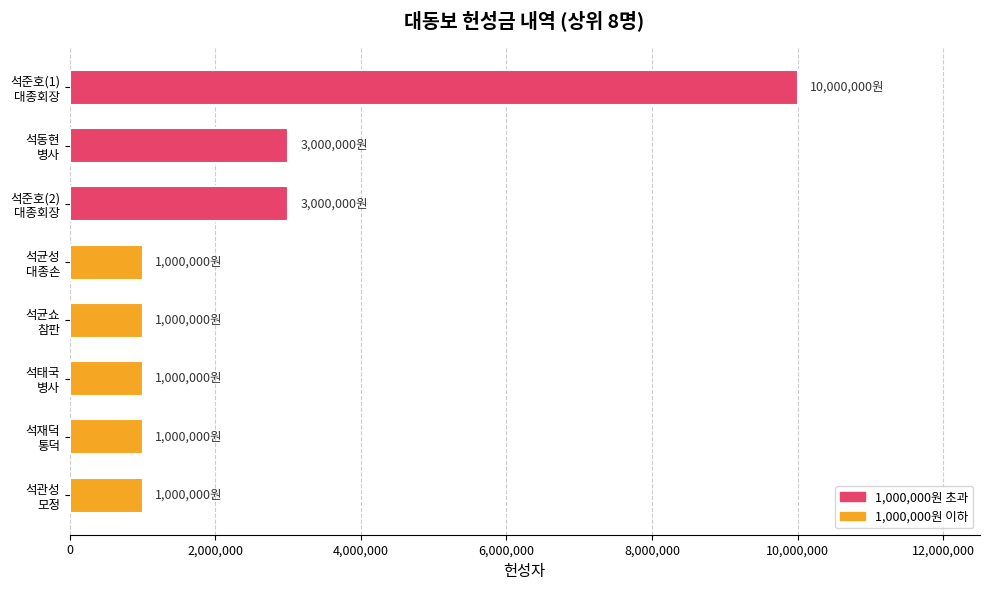

What is the minimum value shown in the chart?

1000000